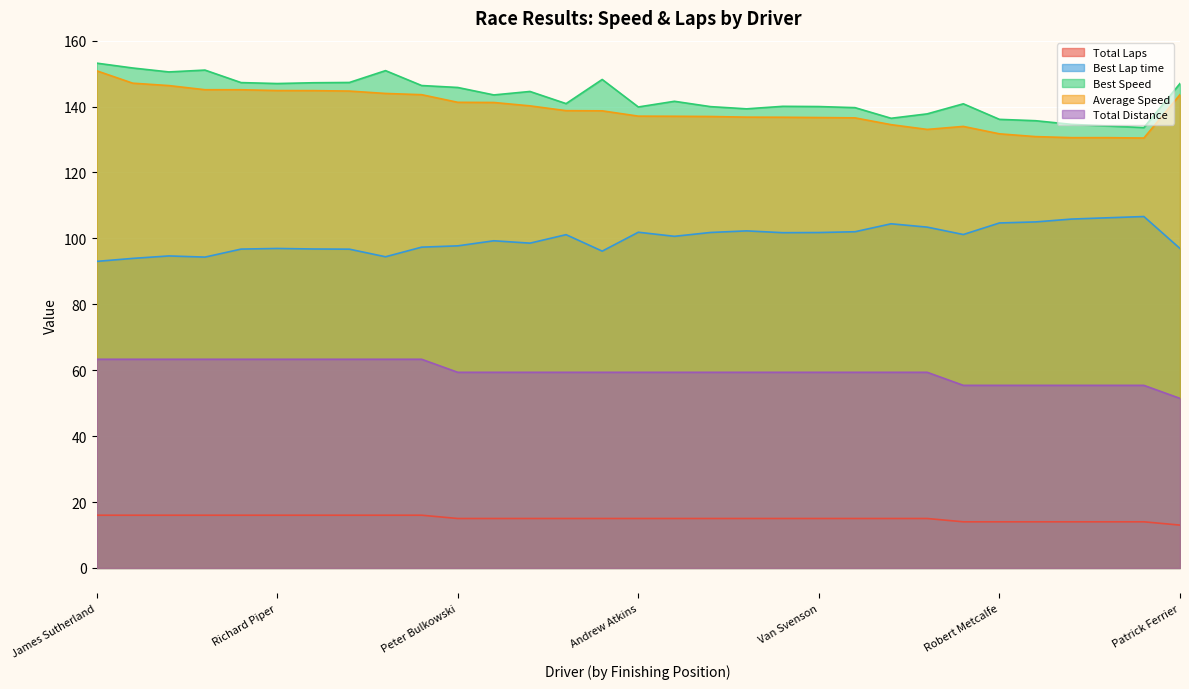

What is the sum of the Average Speed values at Steve Clark and Richard Piper?

291.2